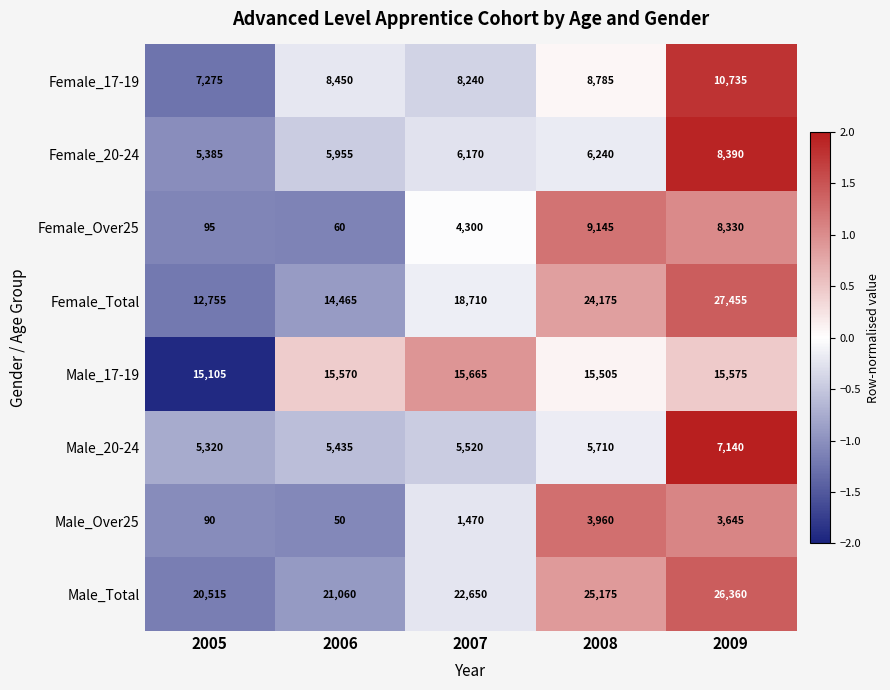

What is the sum of all Male_17-19 values?

77420